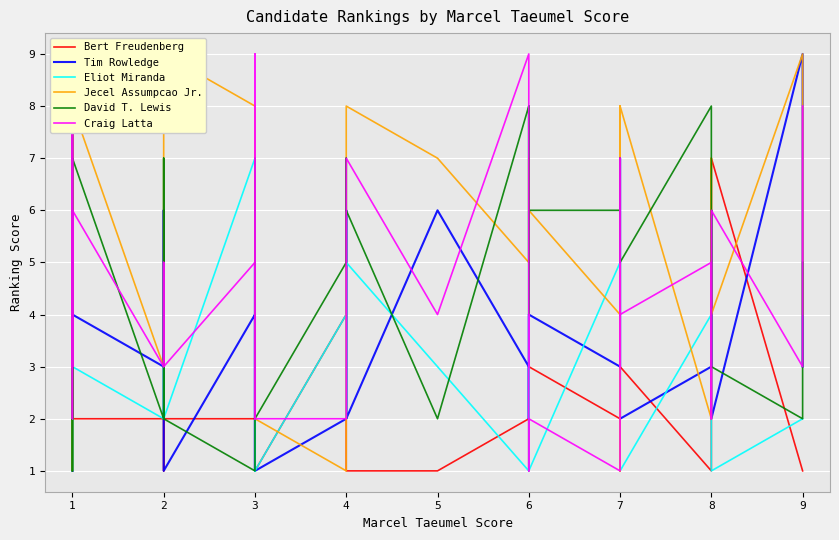

How many data points does each series have?

40